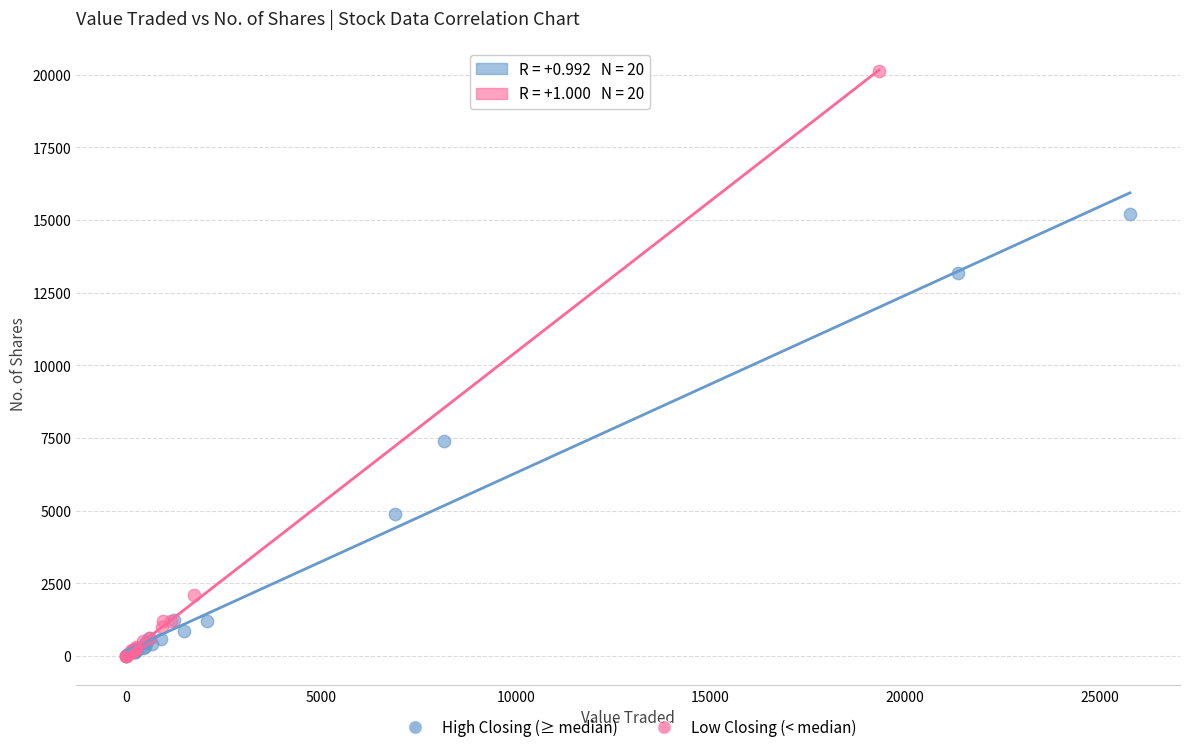

Which series reaches the maximum Y coordinate?

Low Closing (< median)